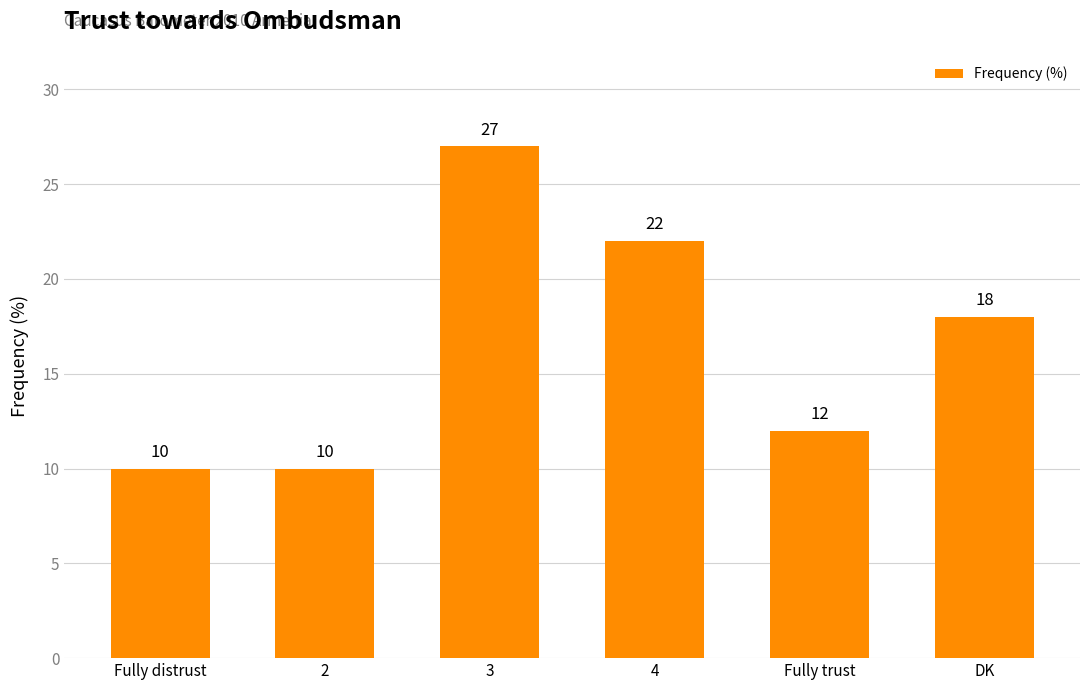

What is the approximate value at 3?

27